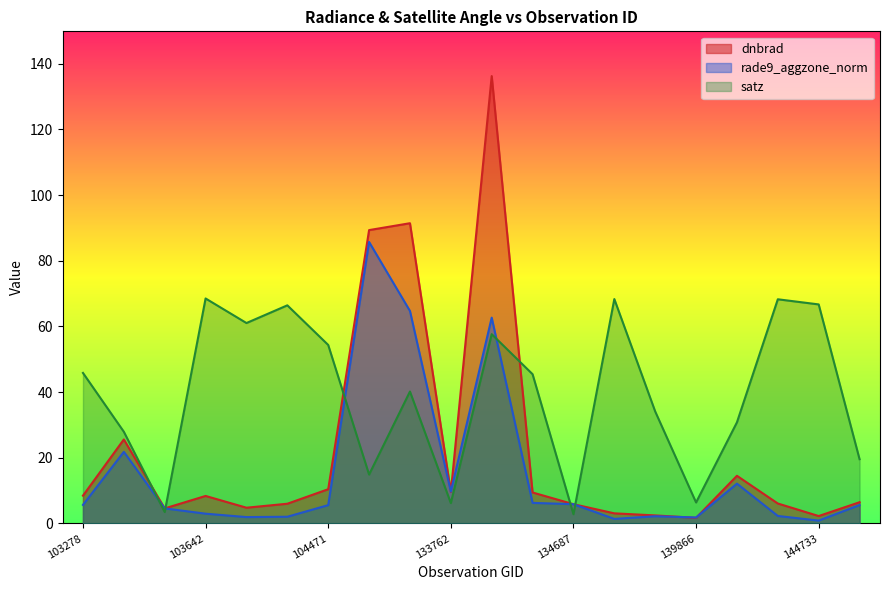

Is it true that rade9_aggzone_norm equals 4.6 at 103515?

True